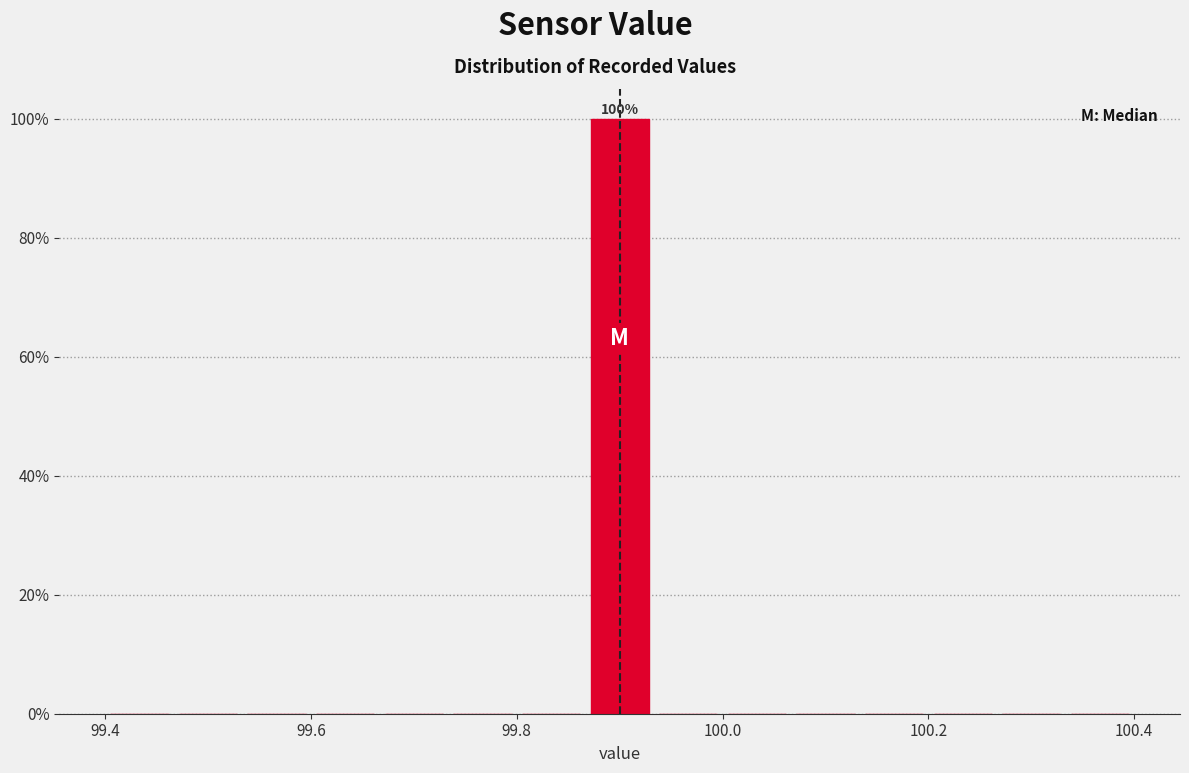

Read against the x-axis, roughly where is the centre of the tallest bar?

99.90